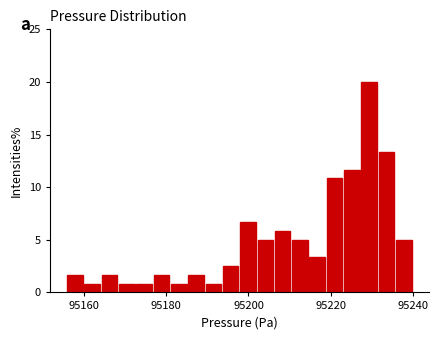

Around what value on the x-axis is the tallest bar? Give the approximate position of its centre, as read against the axis.

95230